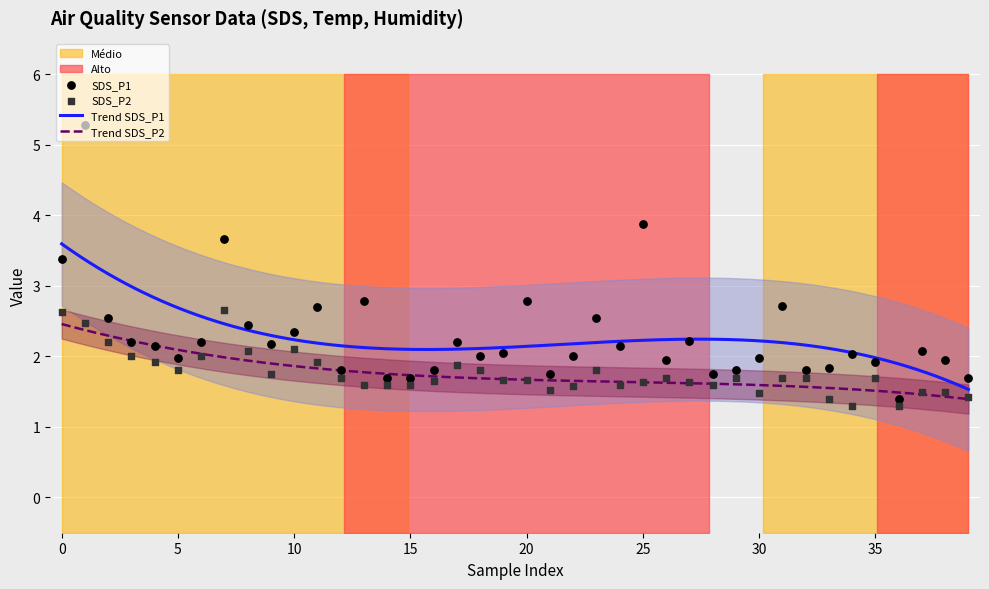

Which series reaches the maximum Y coordinate?

SDS_P1